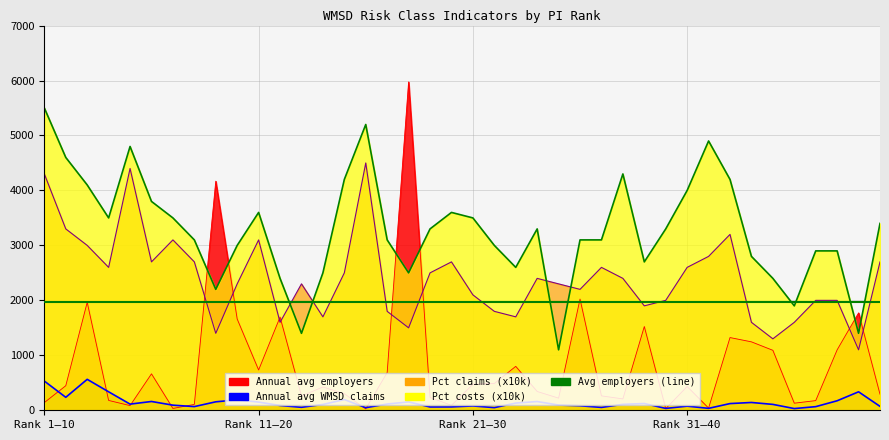

Where is Annual avg employers nearest to the value 3000?

26